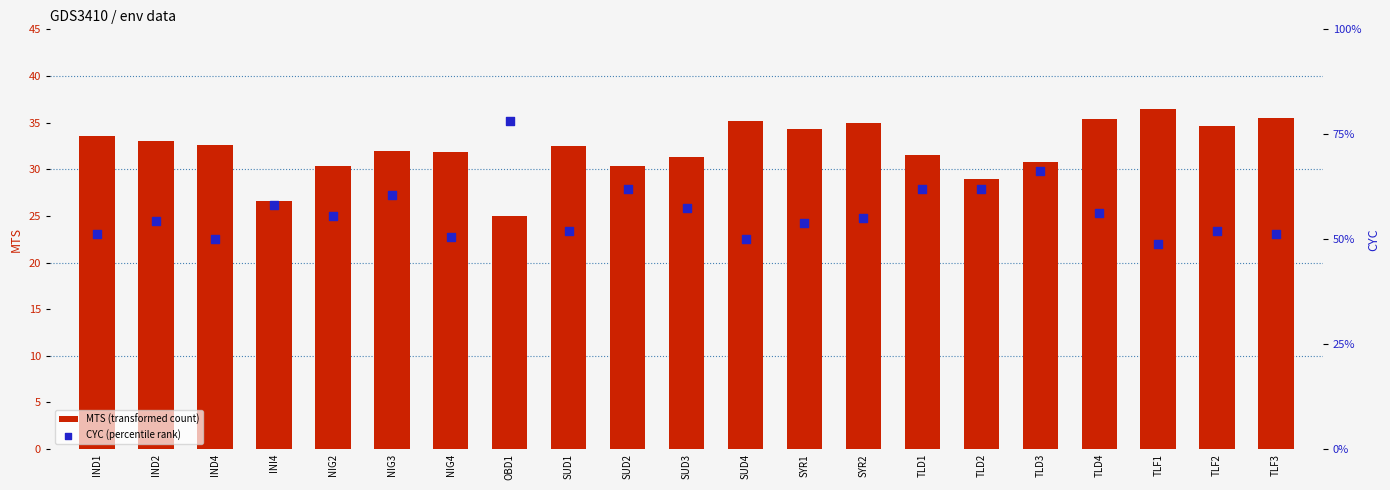

At which category is the sum across all series the highest?

OBD1